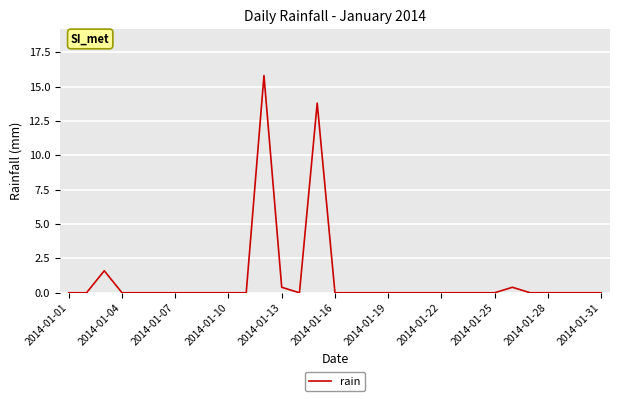

What is the difference between the maximum and minimum values?

15.8